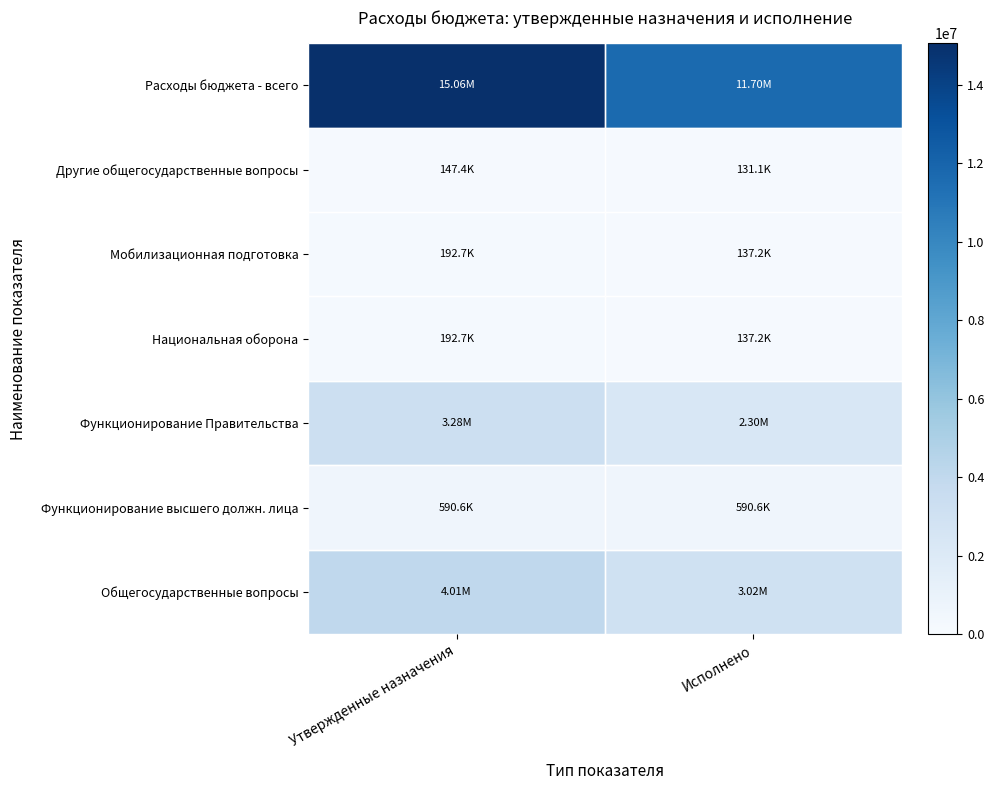

What is the total value across all series at Утвержденные назначения?

23471296.1